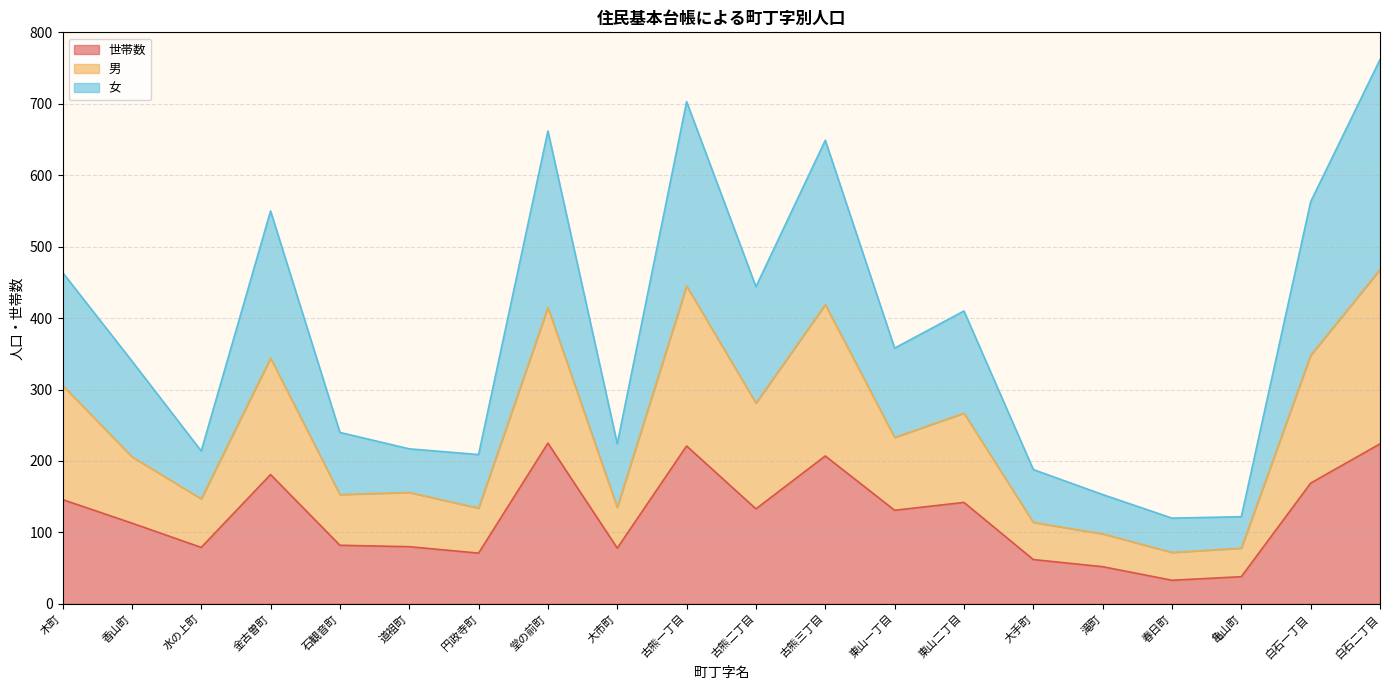

Which series has the largest total across all categories?

女